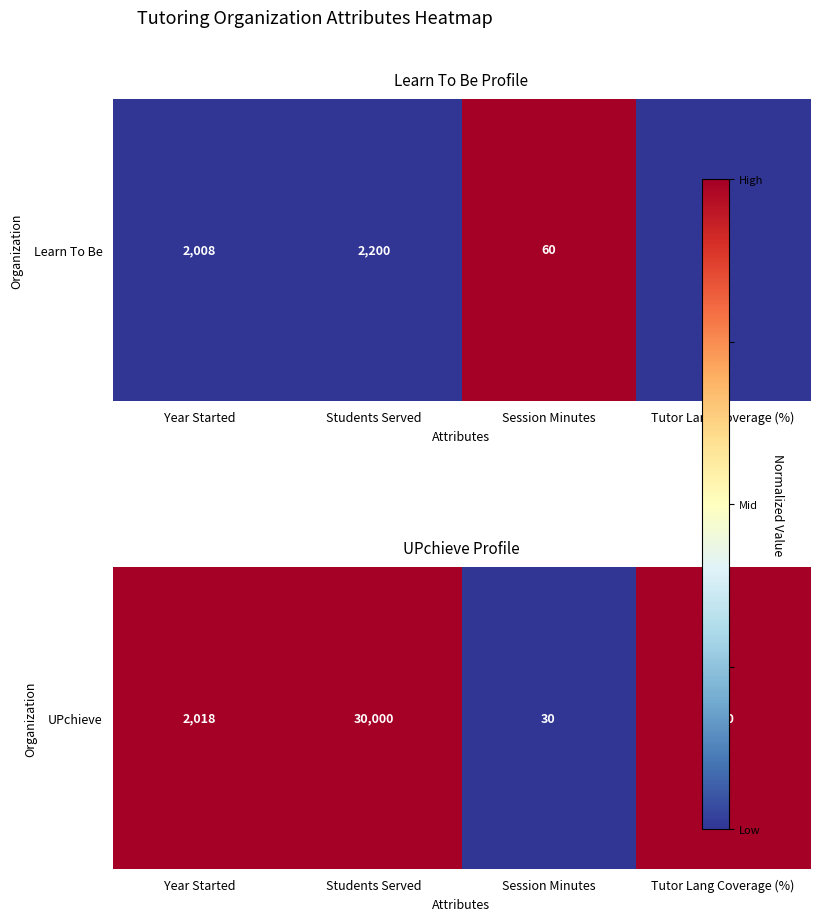

What is the ratio of the value at Tutor Lang Coverage (%) to the value at Students Served?

1.0